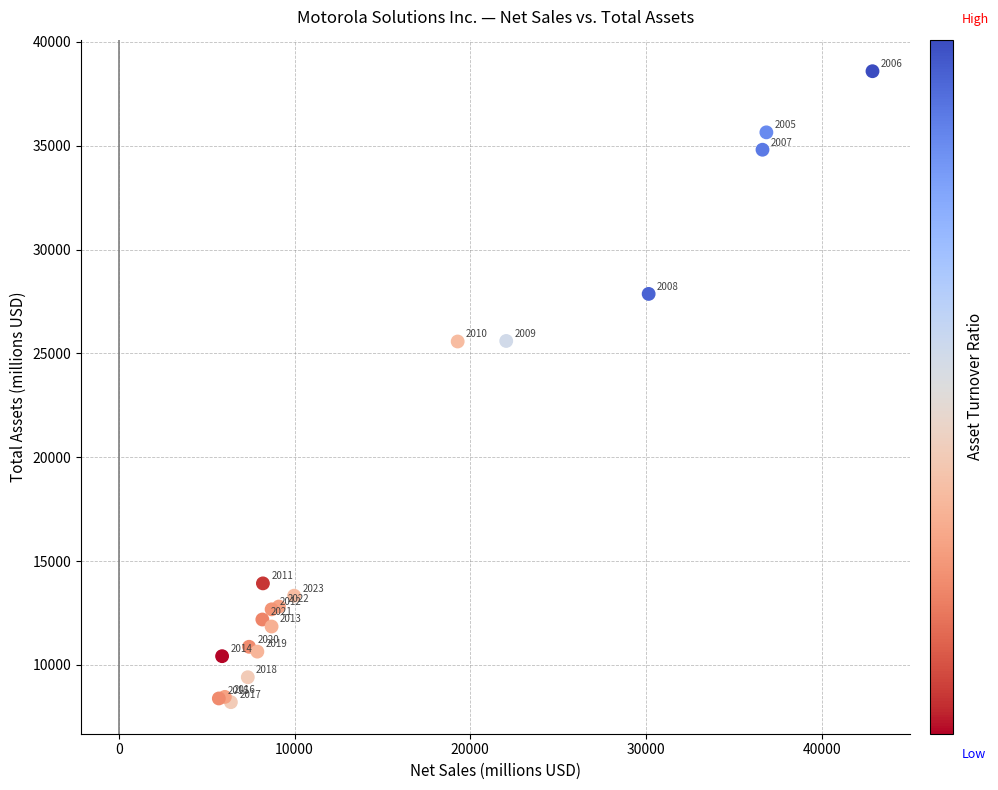

What Y value in the scatter plot is closest to 23400?

25577